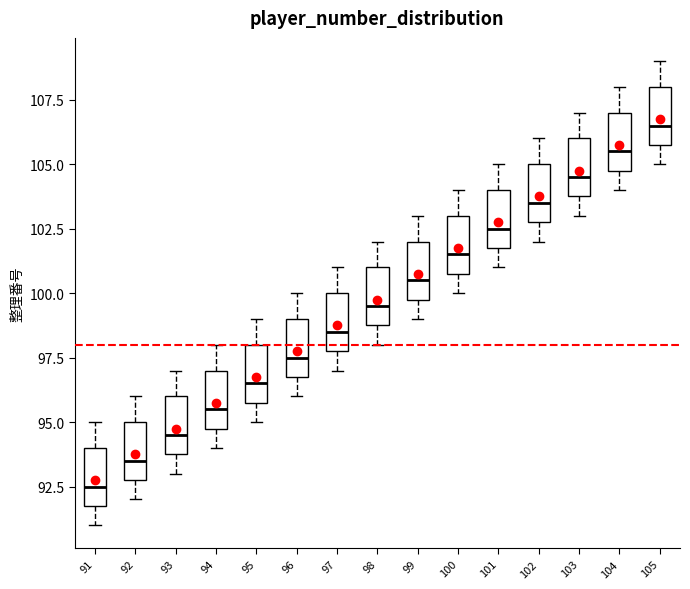

Which box has the highest median line?

105